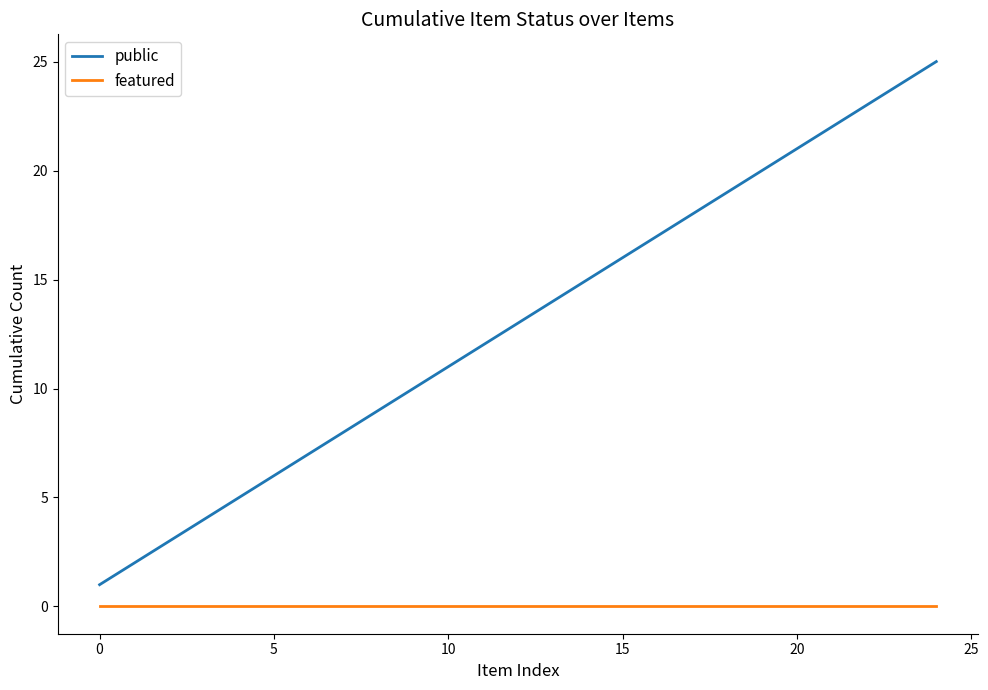

Which series has the widest spread of values?

public